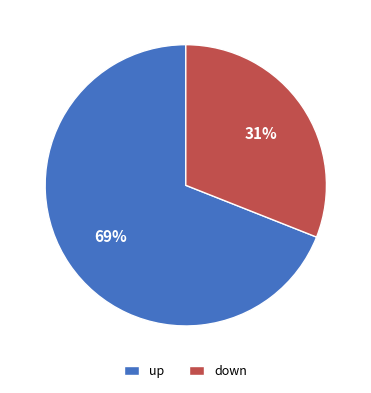

Is it true that down is 20% of the pie?

False